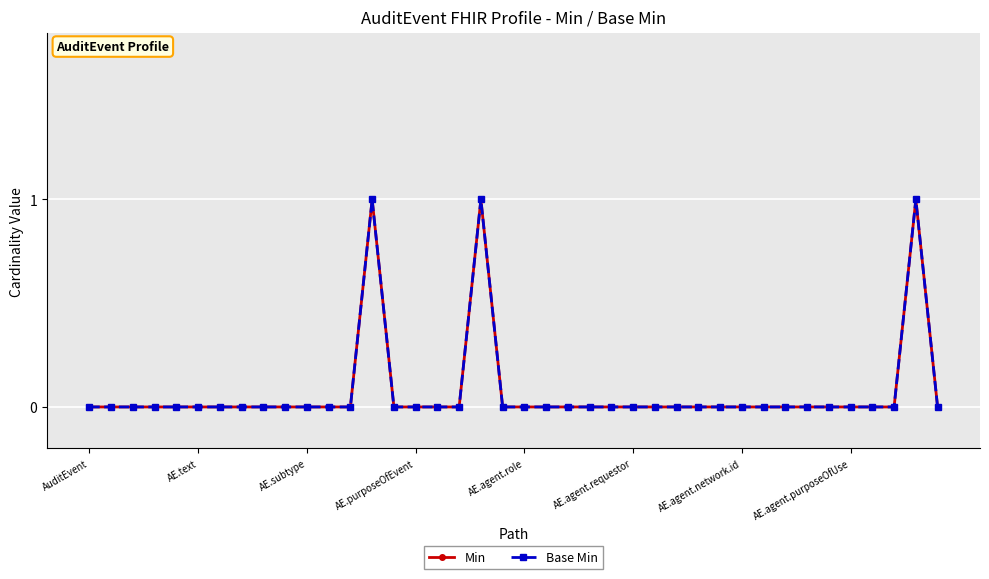

Does the chart have visible grid lines?

Yes